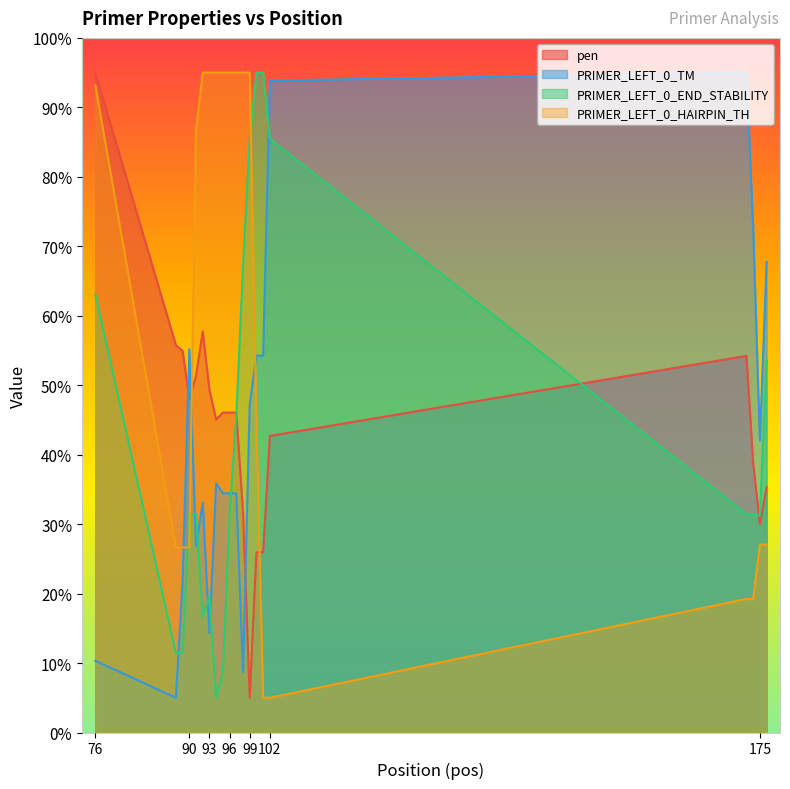

Reading right to left, list all the values displayed in this chart.

pen: 35.3	30.0	38.8	54.2	42.7	25.9	25.9	5.0	31.7	46.1	46.1	46.1	45.1	49.3	57.7	51.3	48.0	54.9	55.8	95.0
PRIMER_LEFT_0_TM: 67.7	42.1	72.7	95.0	93.9	54.3	54.3	47.2	8.7	34.4	34.4	34.4	35.9	14.3	33.1	26.9	55.2	21.7	5.0	10.3
PRIMER_LEFT_0_END_STABILITY: 53.6	31.2	31.4	31.4	85.5	95.0	95.0	85.5	67.1	45.5	31.4	8.6	5.0	19.5	16.7	31.4	31.4	11.4	11.4	63.1
PRIMER_LEFT_0_HAIRPIN_TH: 27.0	27.0	19.2	19.2	5.0	5.0	44.3	95.0	95.0	95.0	95.0	95.0	95.0	95.0	95.0	86.6	26.6	26.6	26.6	93.2